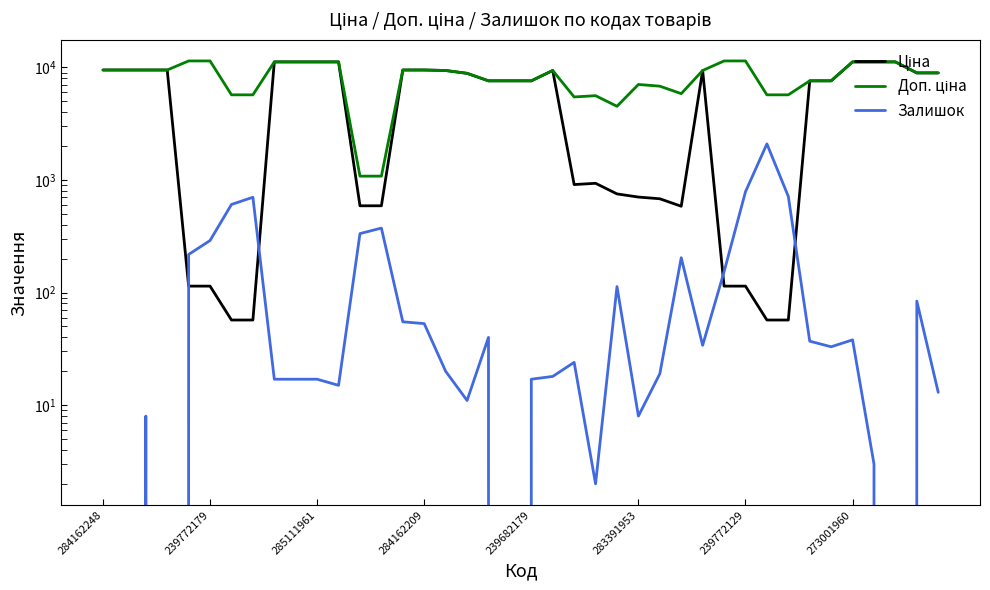

What are all the series names shown in the legend?

Ціна, Доп. ціна, Залишок